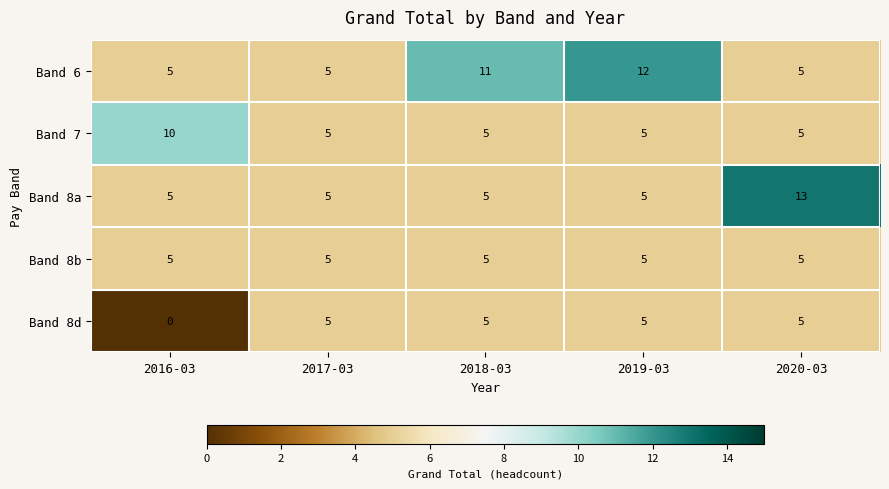

What is the difference between the highest and lowest values at 2018-03?

6